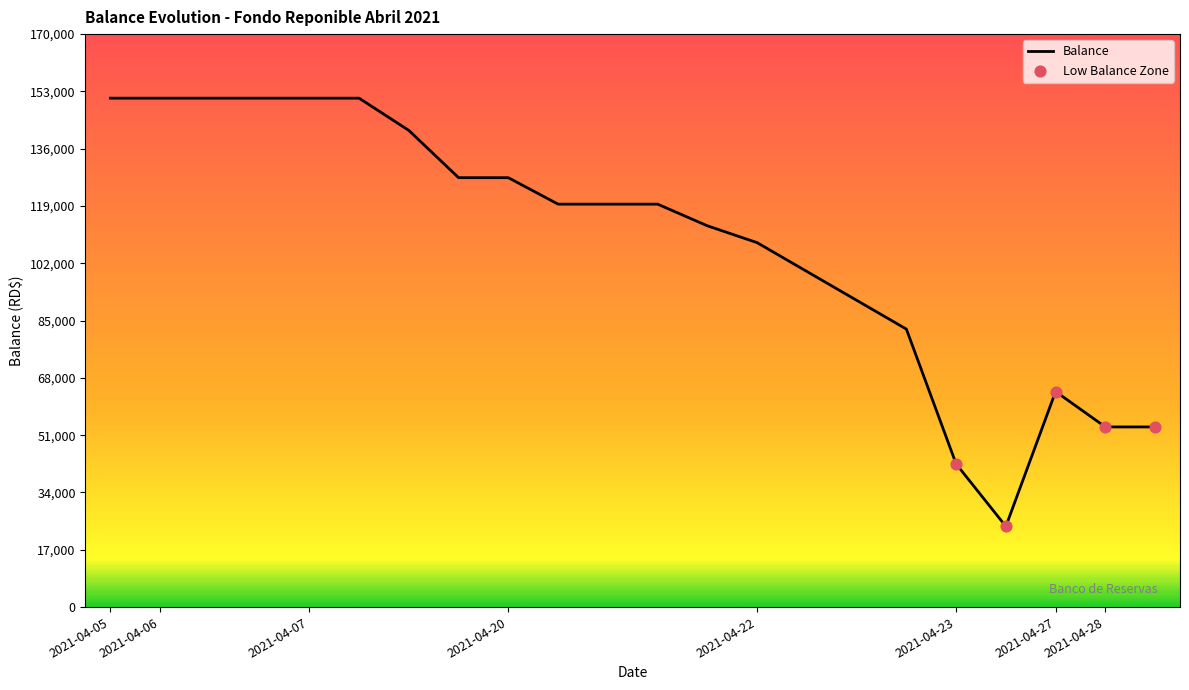

What is the difference between the maximum and minimum values?

127045.7